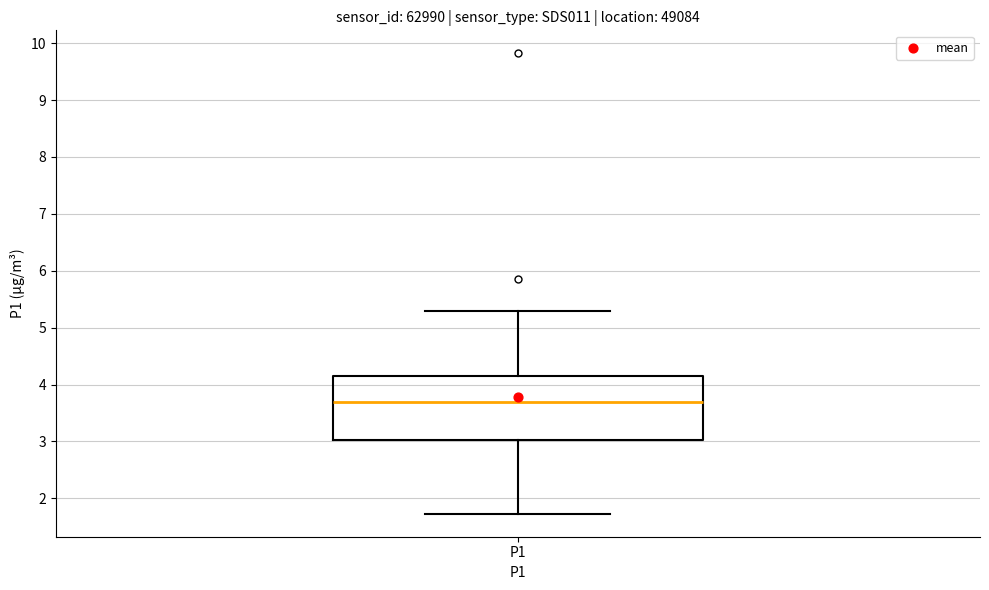

Where does the lower whisker of the box for P1 end on the y-axis? The values are not printed on the chart, so give them approximately, as read against the axis.

1.7